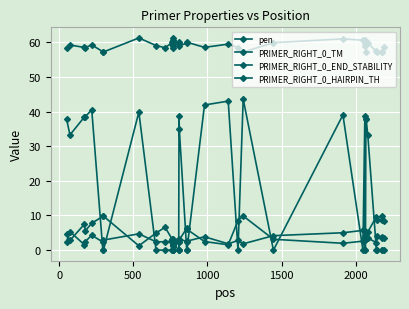

Which series has the largest total across all categories?

PRIMER_RIGHT_0_TM